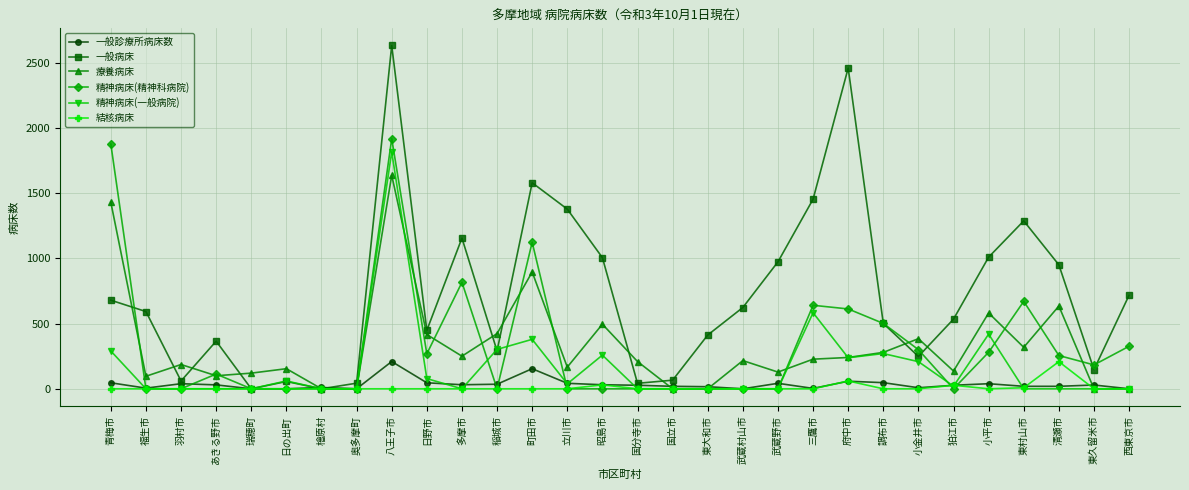

At which category does 療養病床 reach its first local valley?

福生市